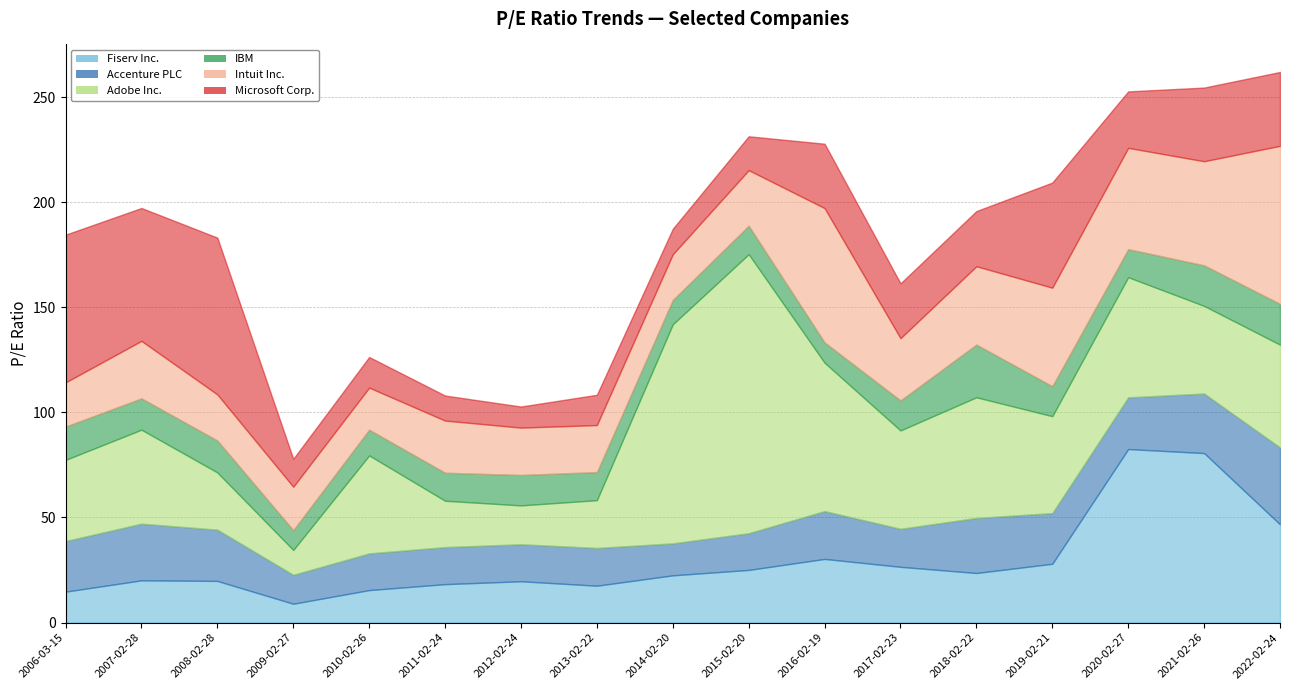

At which category does Adobe Inc. reach its first local valley?

2009-02-27